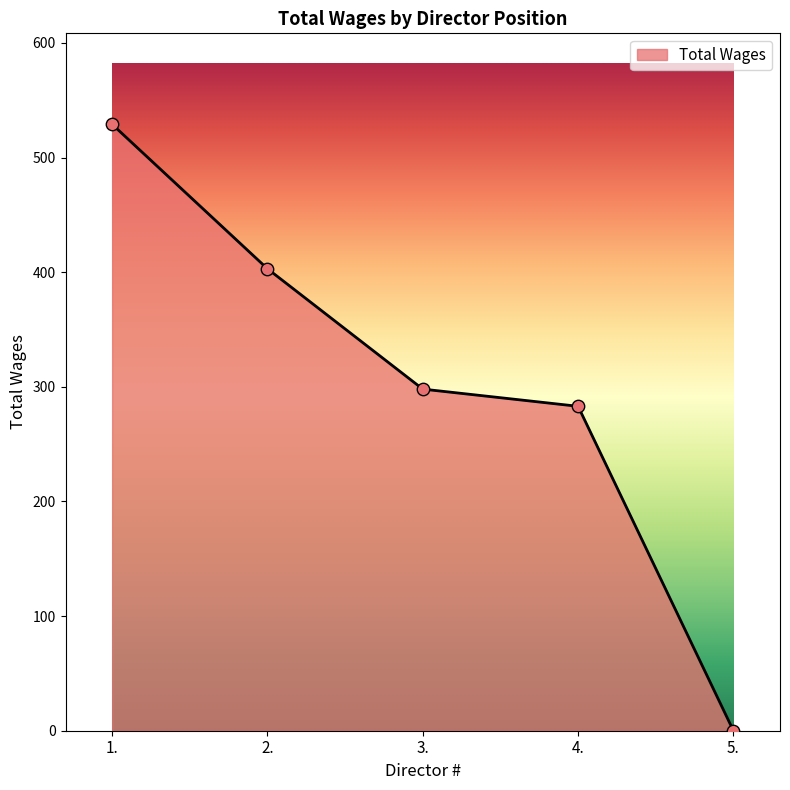

What is the change in value from 2. to 3.?

-105